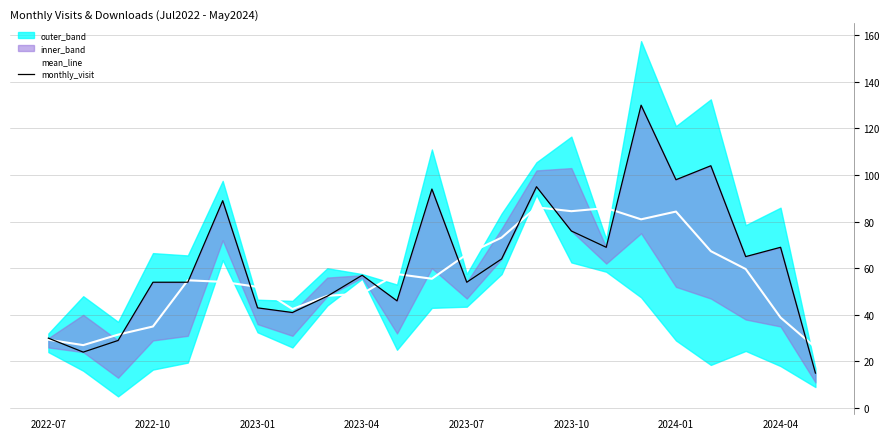

The mean_line series shows 38.8 at 2024-04. True or false?

True